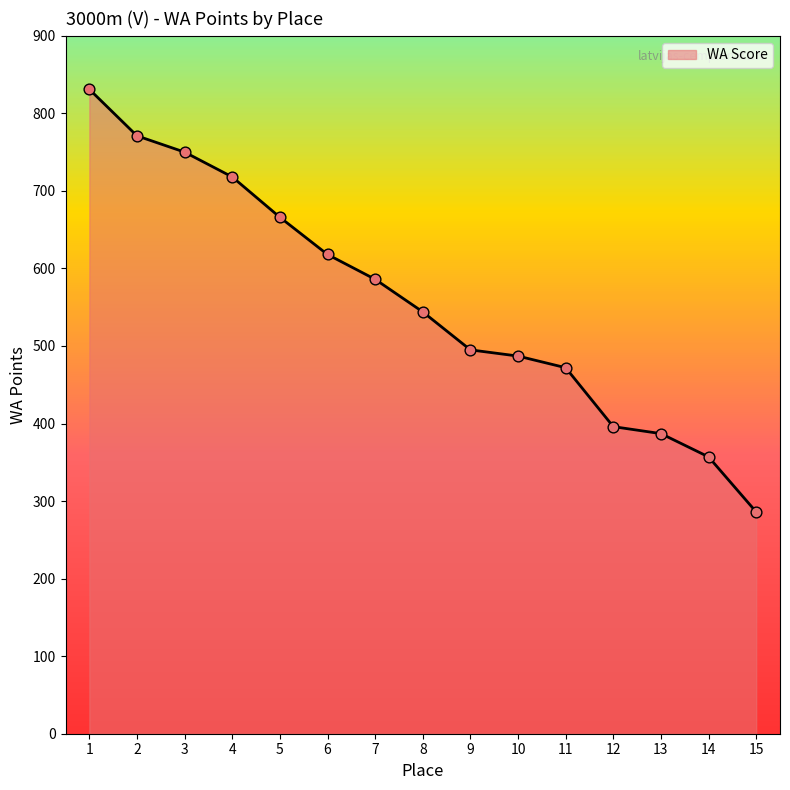

What is the ratio of the value at 11 to the value at 5?

0.7